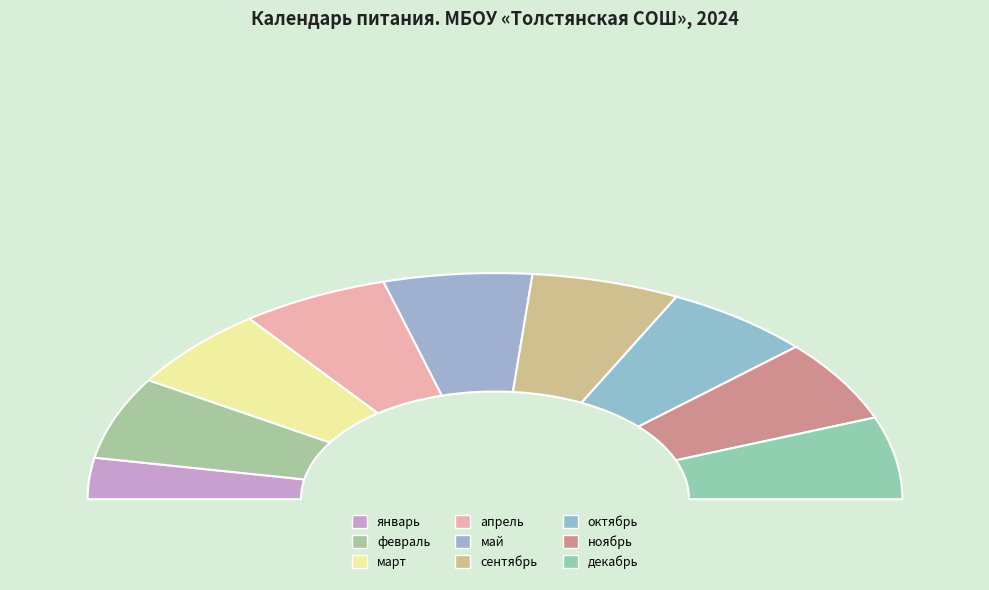

Does май represent more than half of the total?

No